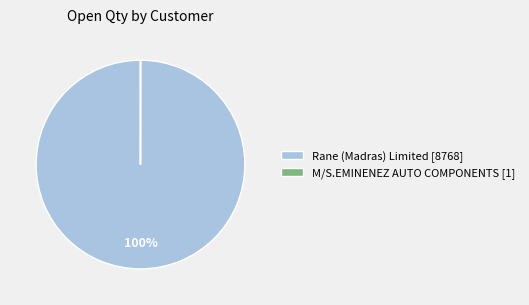

To the nearest percent, what is the difference between the largest and smallest slice percentages?

100%